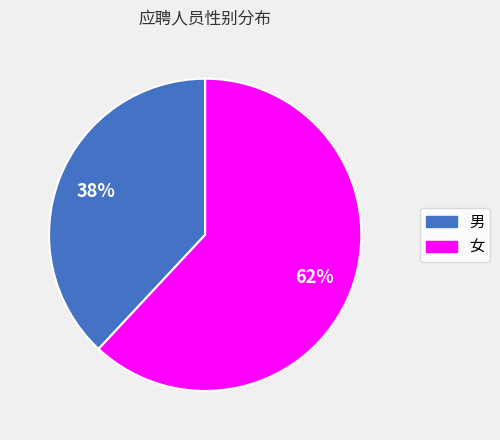

Which category accounts for the majority?

女